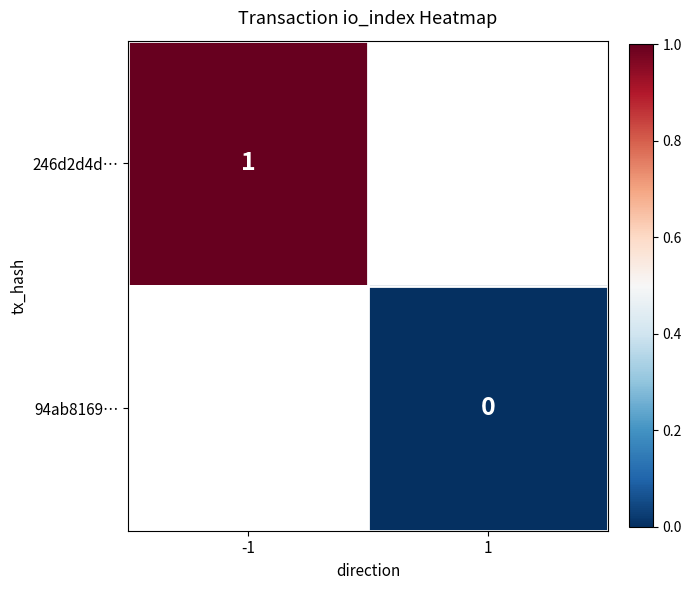

Is the value of 94ab8169… at 1 greater than the value of 246d2d4d… at -1?

No